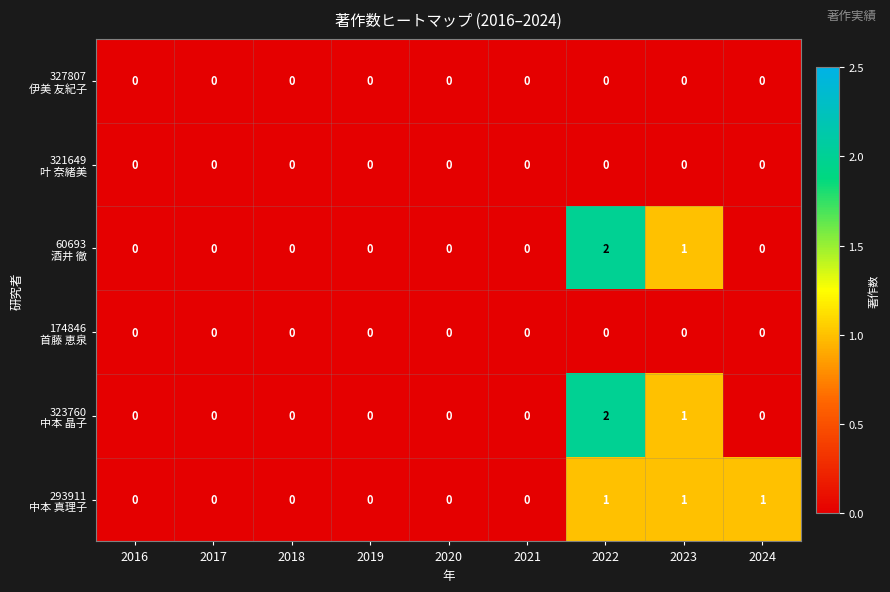

At which category does the chart reach its peak across all series?

2022